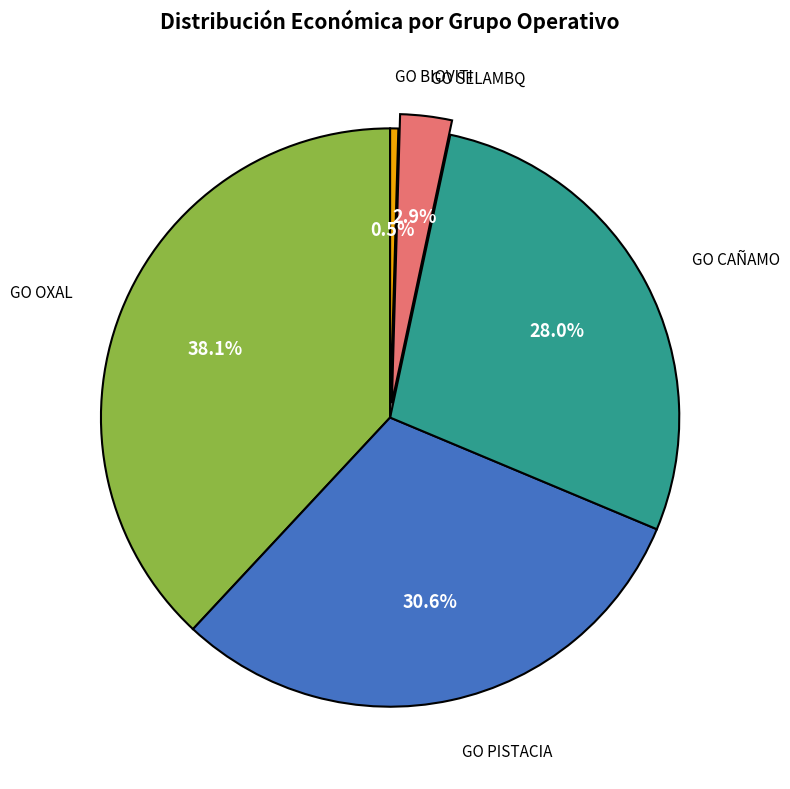

How many segments does this pie chart have?

5